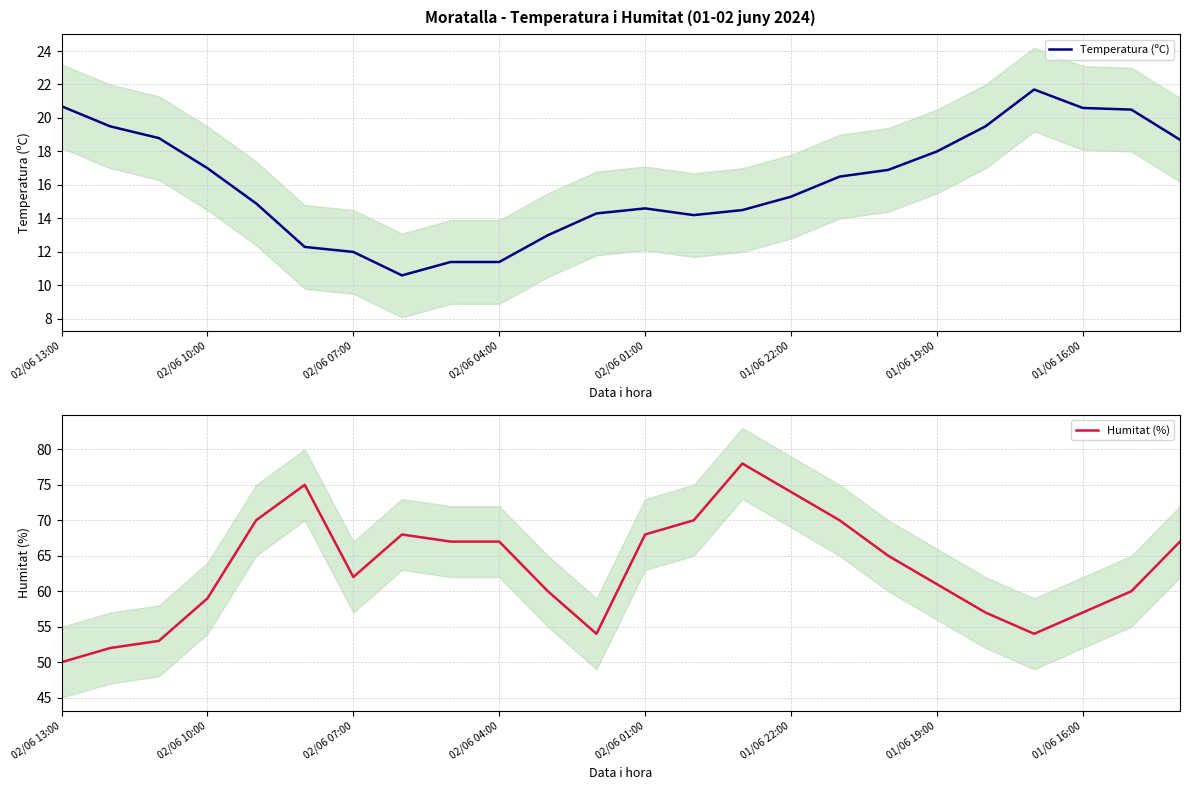

In Humitat (%), how many points are lower than both neighbors (excluding endpoints)?

3